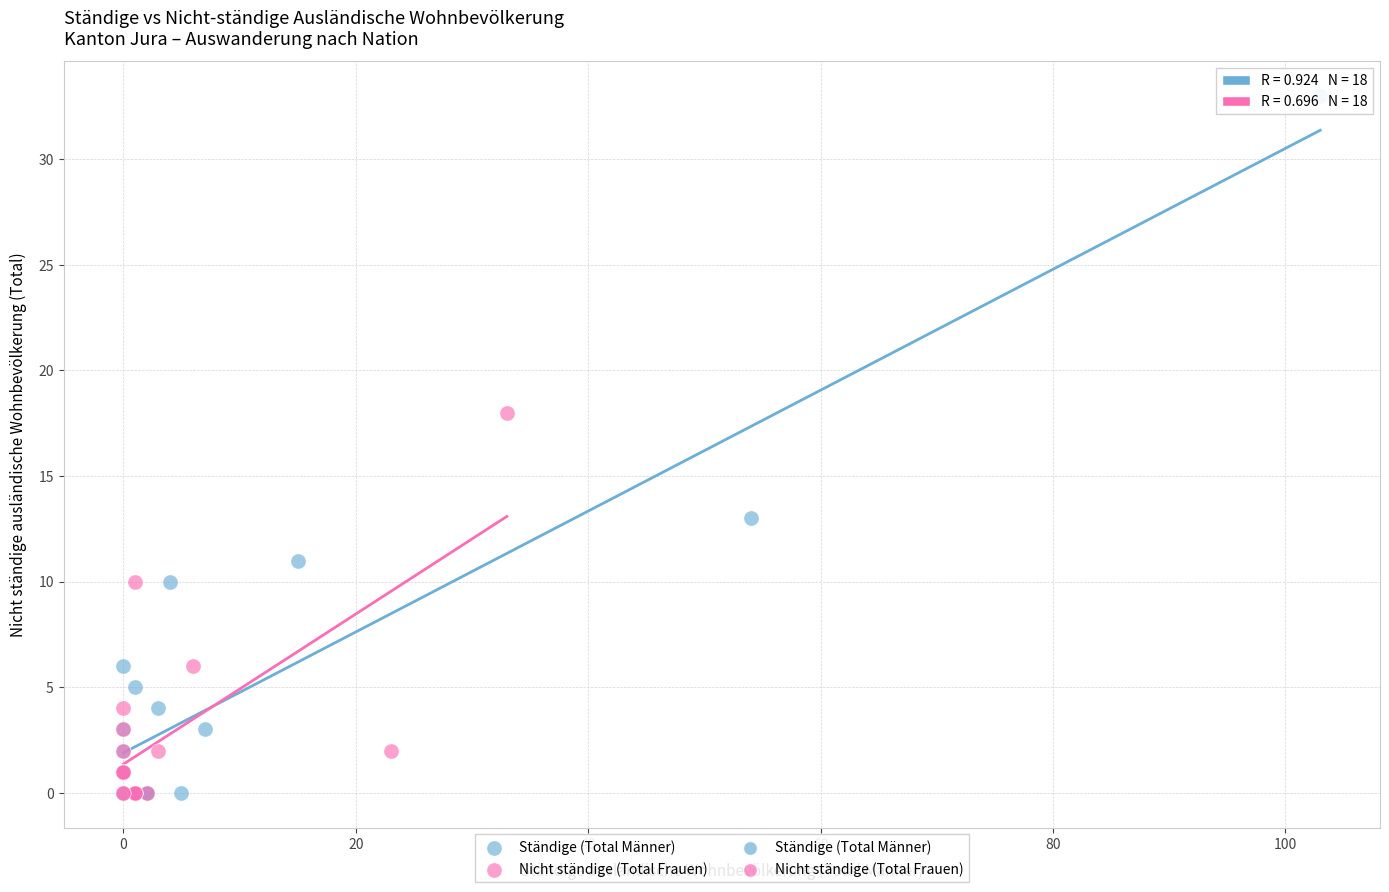

Which series reaches the maximum Y coordinate?

Ständige (Total Männer)